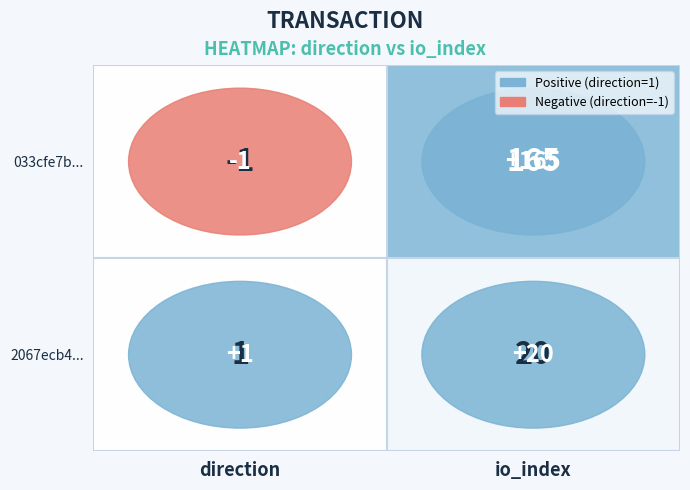

The 2067ecb4... series shows 8 at io_index. True or false?

False